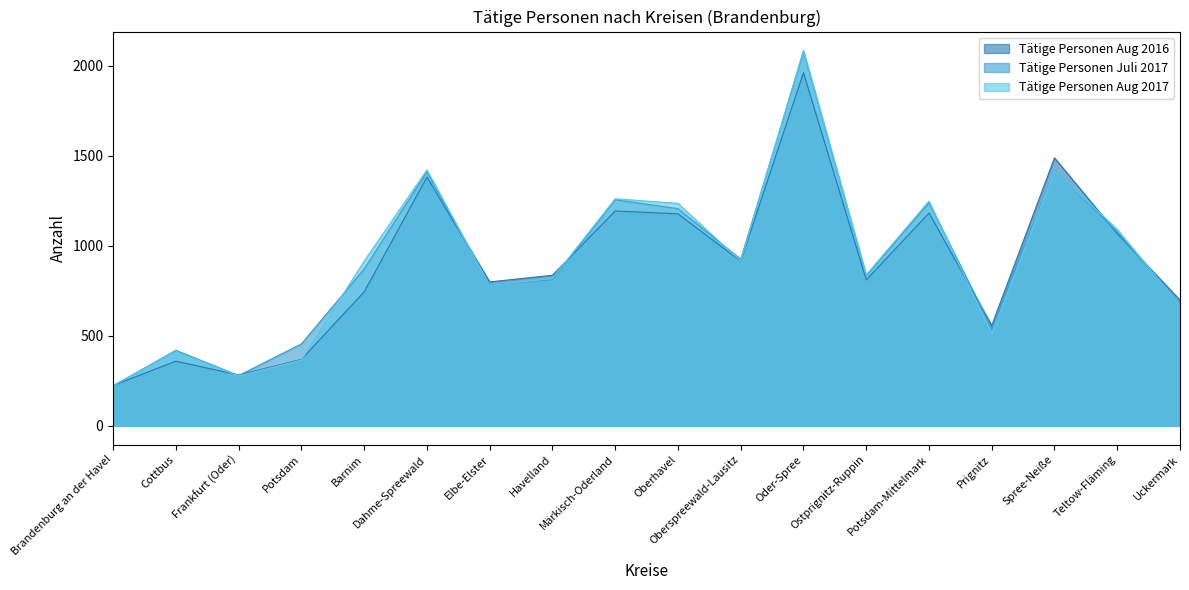

What is the label of the 13th point from the right?

Dahme-Spreewald